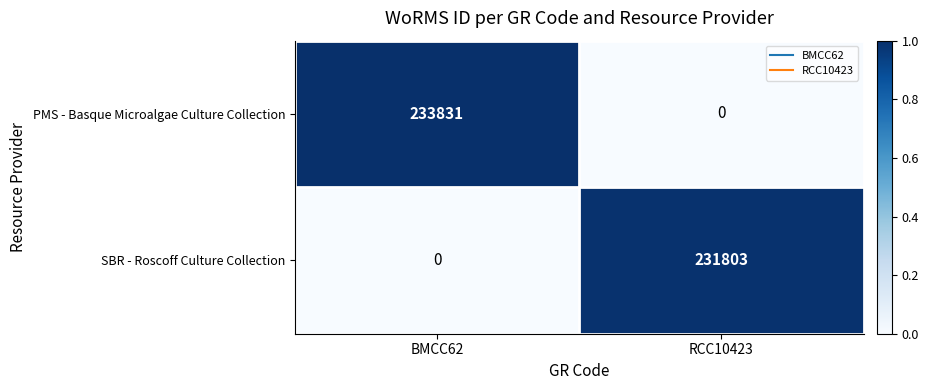

Rank the series by their average value, from highest to lowest.

PMS - Basque Microalgae Culture Collection, SBR - Roscoff Culture Collection